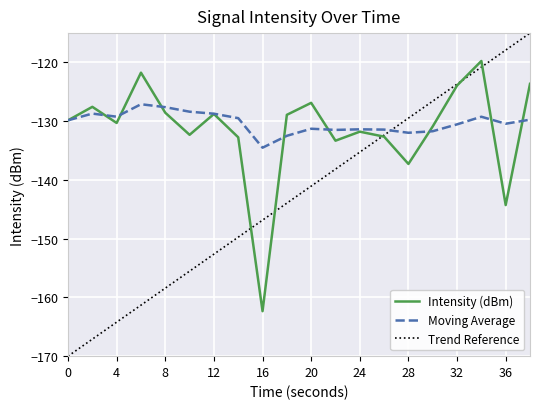

Rank the series by their maximum value, from highest to lowest.

Trend Reference, Intensity (dBm), Moving Average